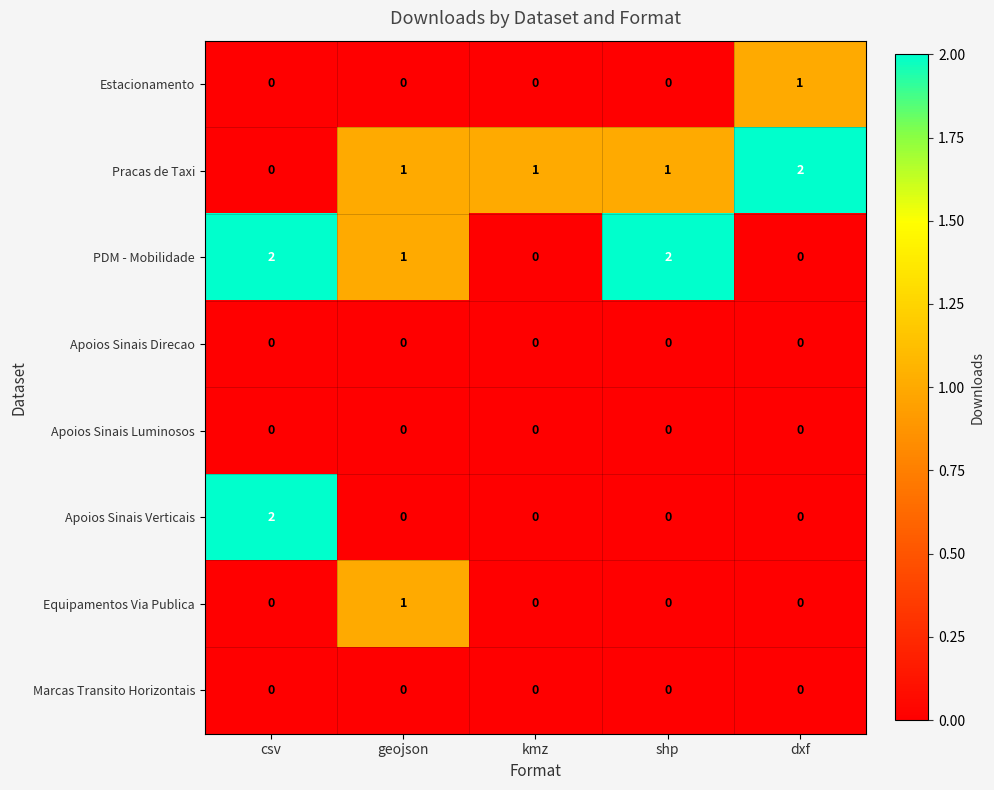

Which series changed the most between shp and dxf?

PDM - Mobilidade